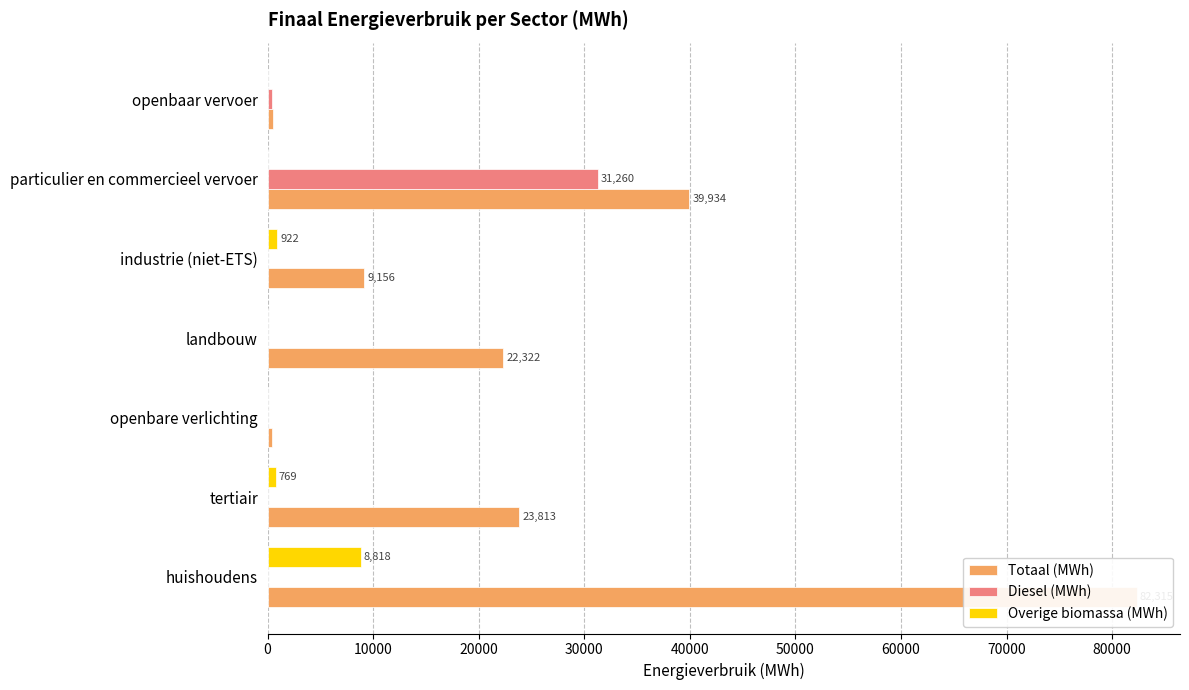

Reading left to right, transcribe all the data shown in this chart.

Totaal (MWh): 82315.0	23813.3	441.8	22322.2	9156.1	39934.3	476.9
Diesel (MWh): 0.0	0.0	0.0	0.0	0.0	31260.1	456.6
Overige biomassa (MWh): 8818.1	769.0	0.0	0.0	921.6	0.0	20.3